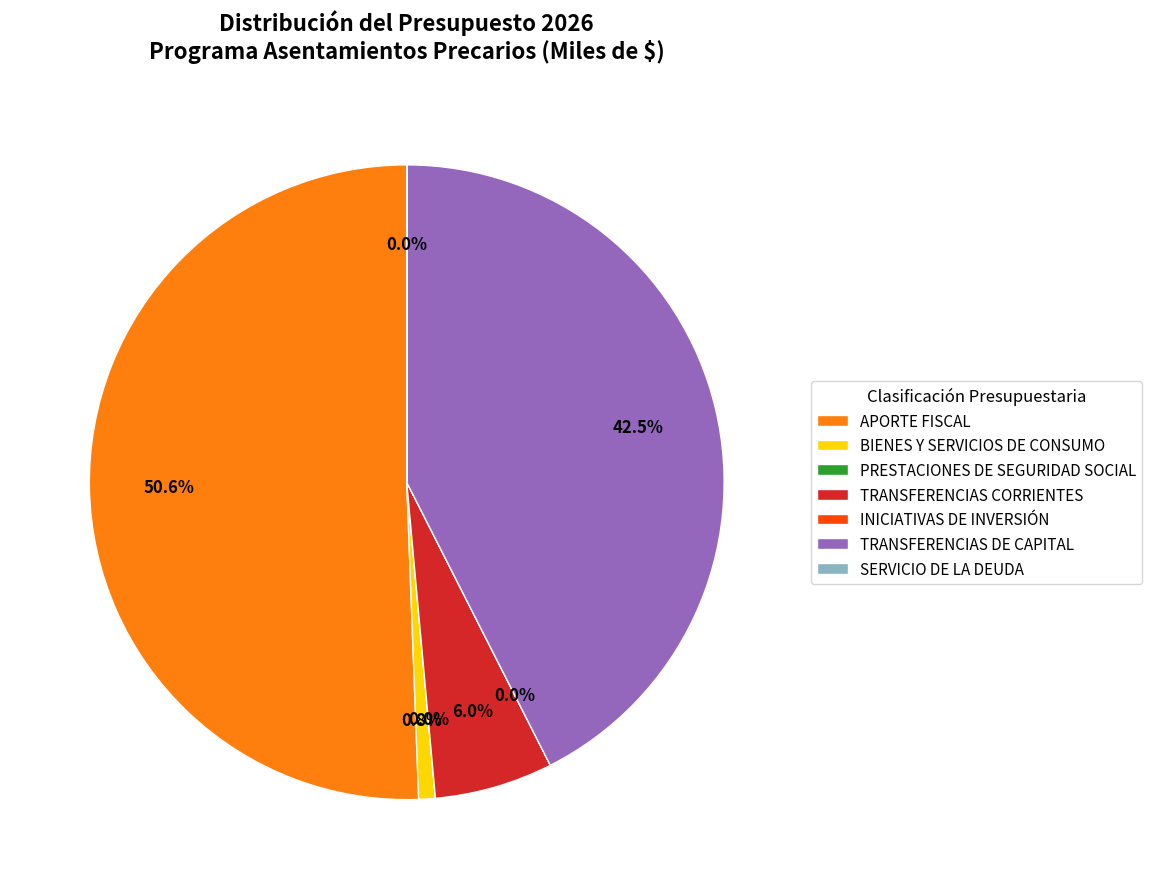

Which slice represents more than half of the pie?

APORTE FISCAL